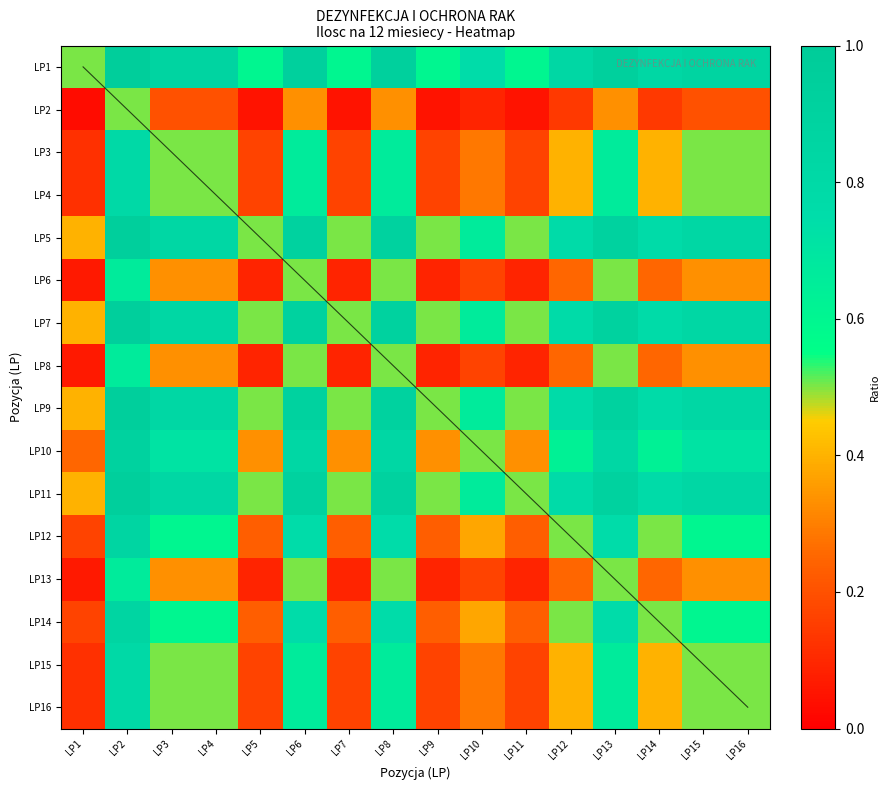

List the series in order of their peak value, highest first.

LP1, LP5, LP7, LP9, LP11, LP10, LP12, LP14, LP3, LP4, LP15, LP16, LP6, LP8, LP13, LP2